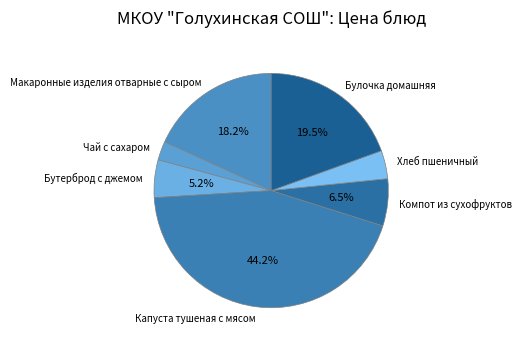

To the nearest percent, what is the difference between the largest and smallest slice percentages?

42%